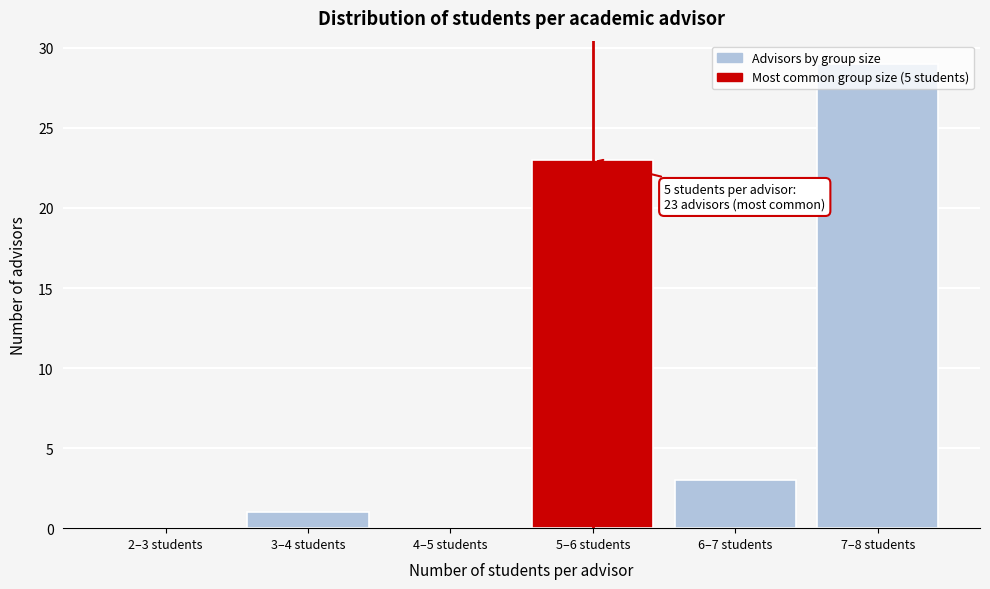

Which category has the highest value across all series?

7–8 students